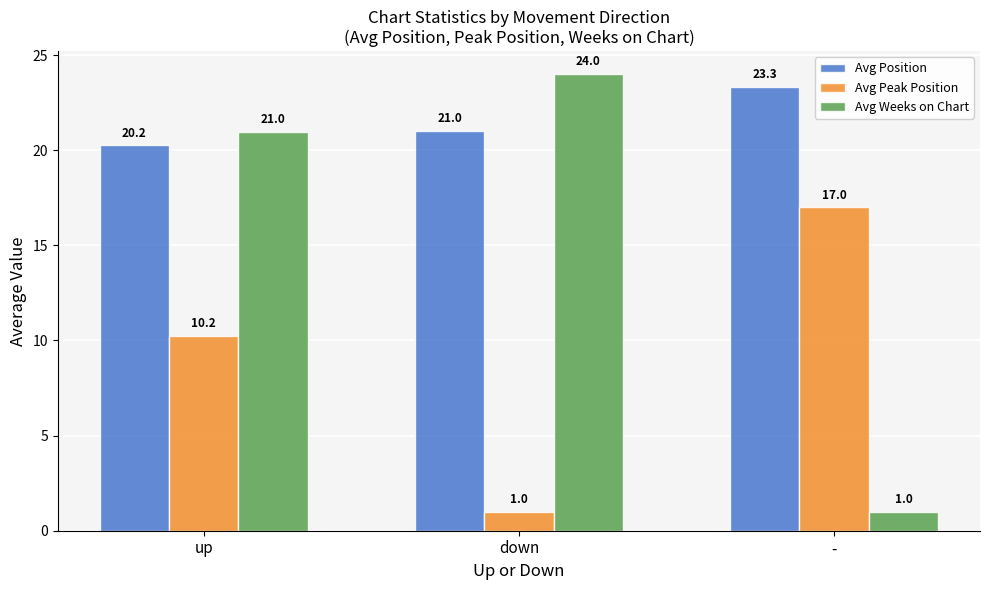

What is the sum of all Avg Weeks on Chart values?

46.0